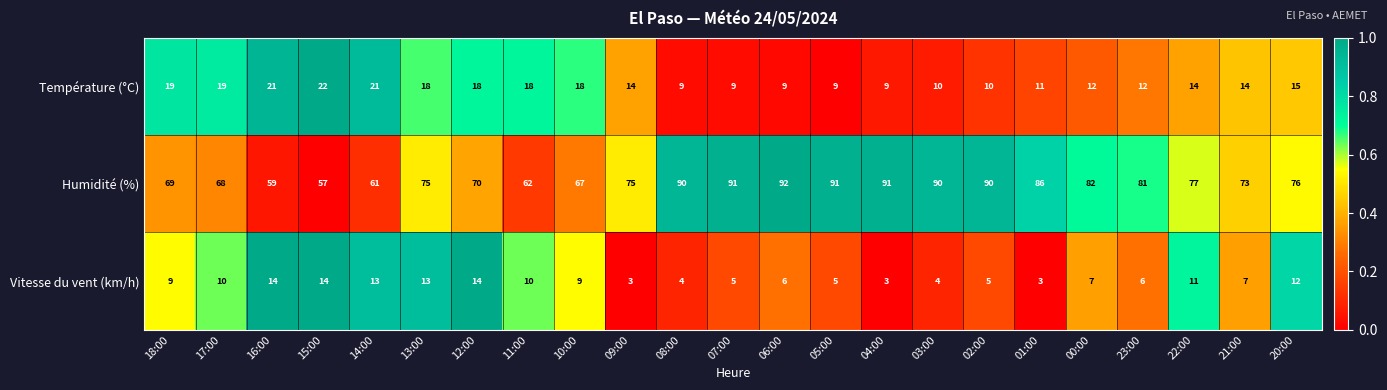

What is the sum of the Humidité (%) values at 04:00 and 23:00?

172